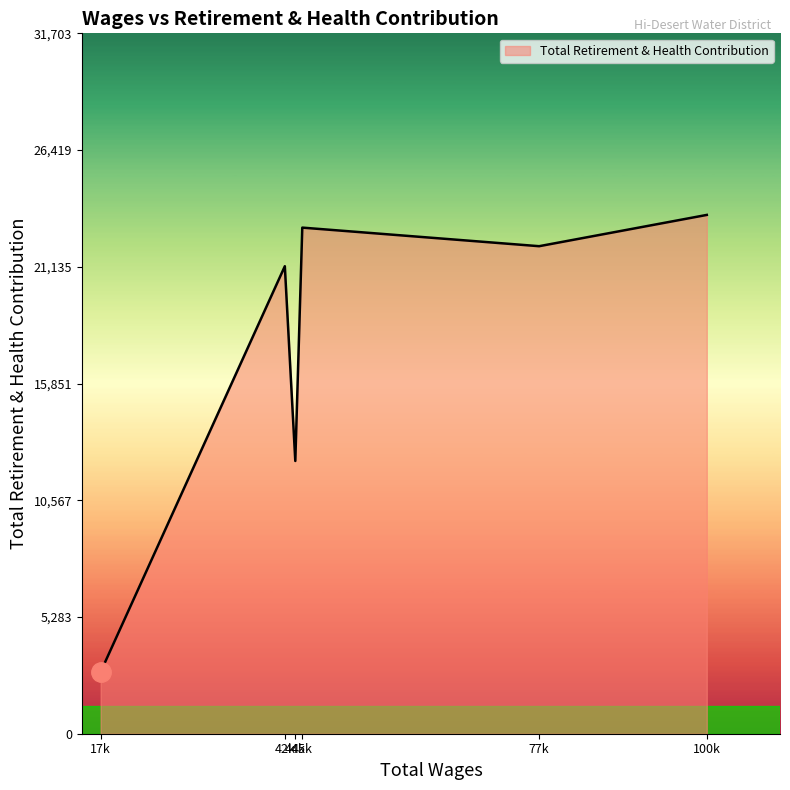

True or false: the data has more than 1 interior local peaks.

True